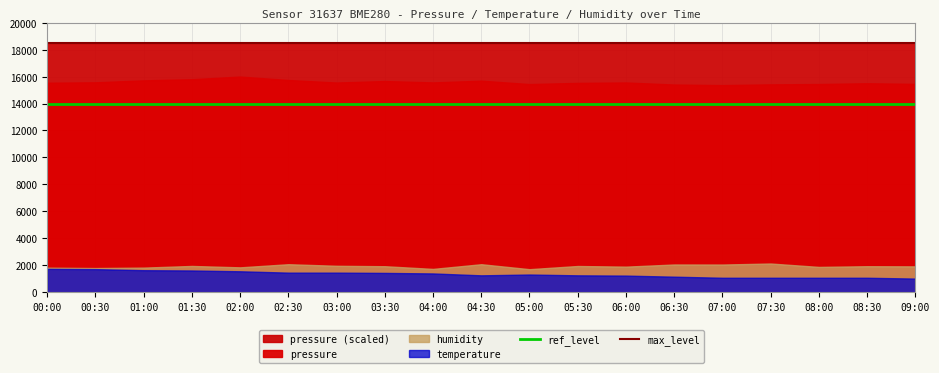

Which series has the largest total across all categories?

max_level